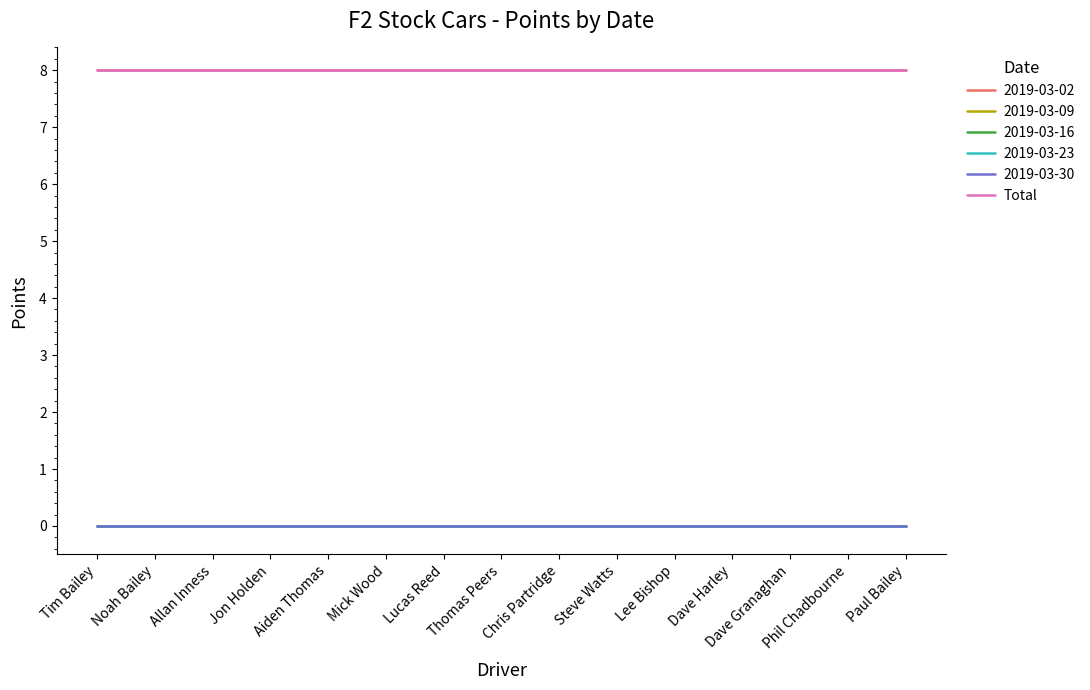

Does the chart have visible grid lines?

No